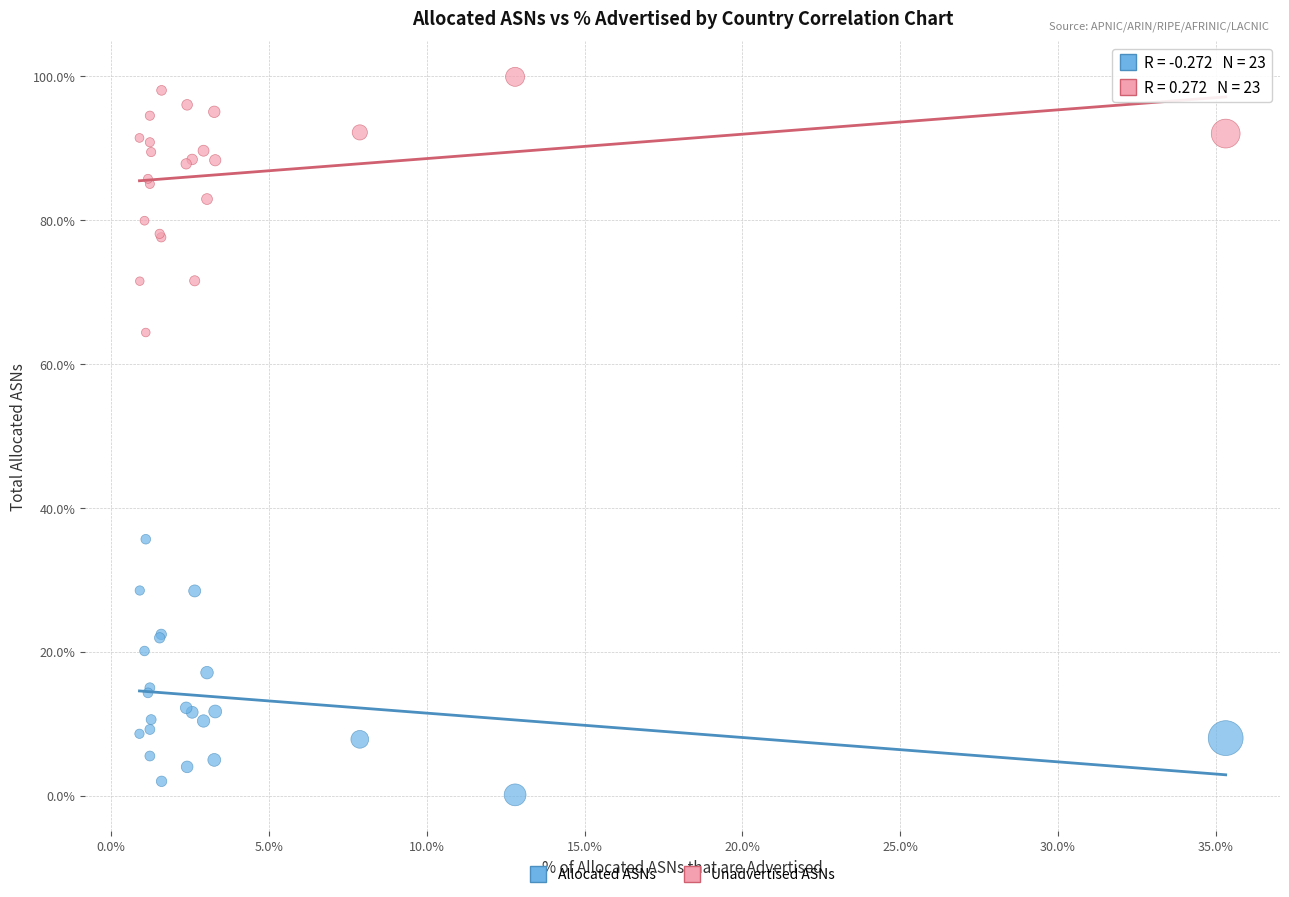

What is the X range (max minus min) for the scatter plot?

34.4